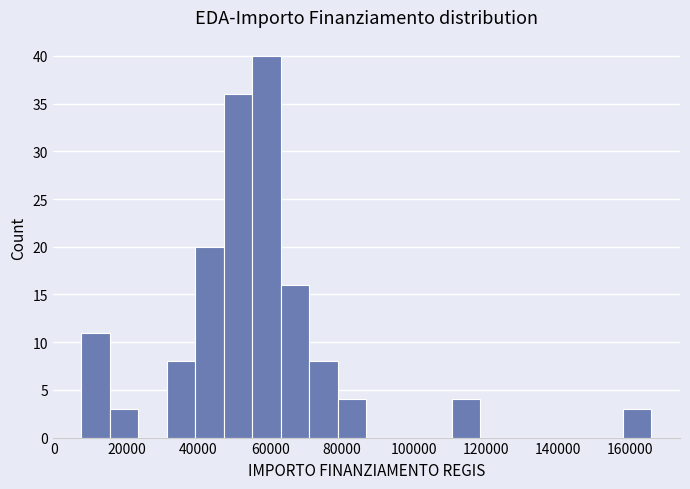

Around what value on the x-axis is the tallest bar? Give the approximate position of its centre, as read against the axis.

60000